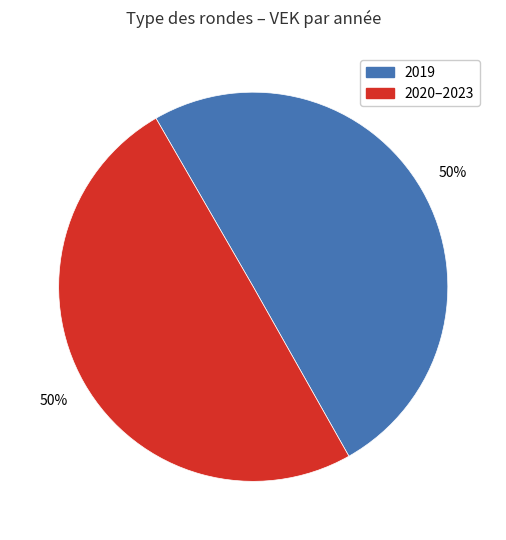

To the nearest percent, what is the average slice percentage?

50%